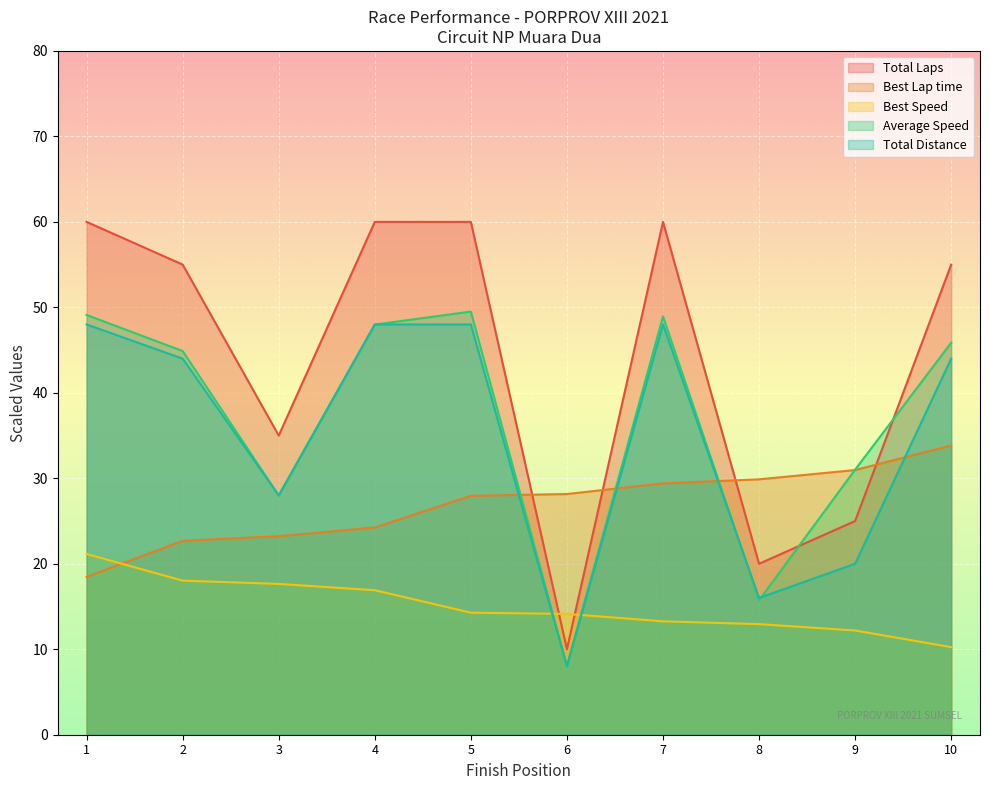

The Total Distance series shows 2.6 at 6. True or false?

False